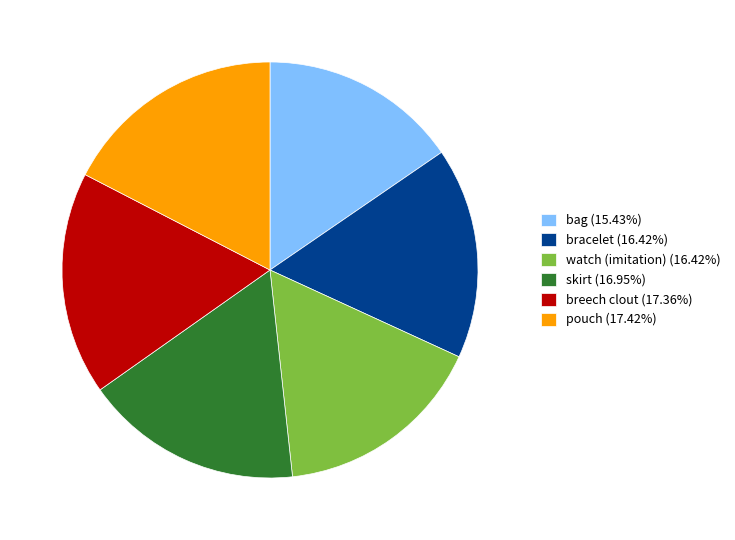

Is pouch (17.42%) the majority of the pie?

No